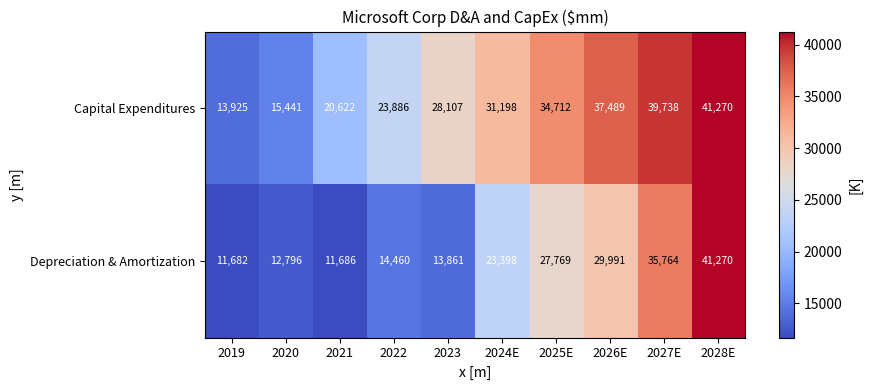

At which label is Depreciation & Amortization closest to 26476?

2025E